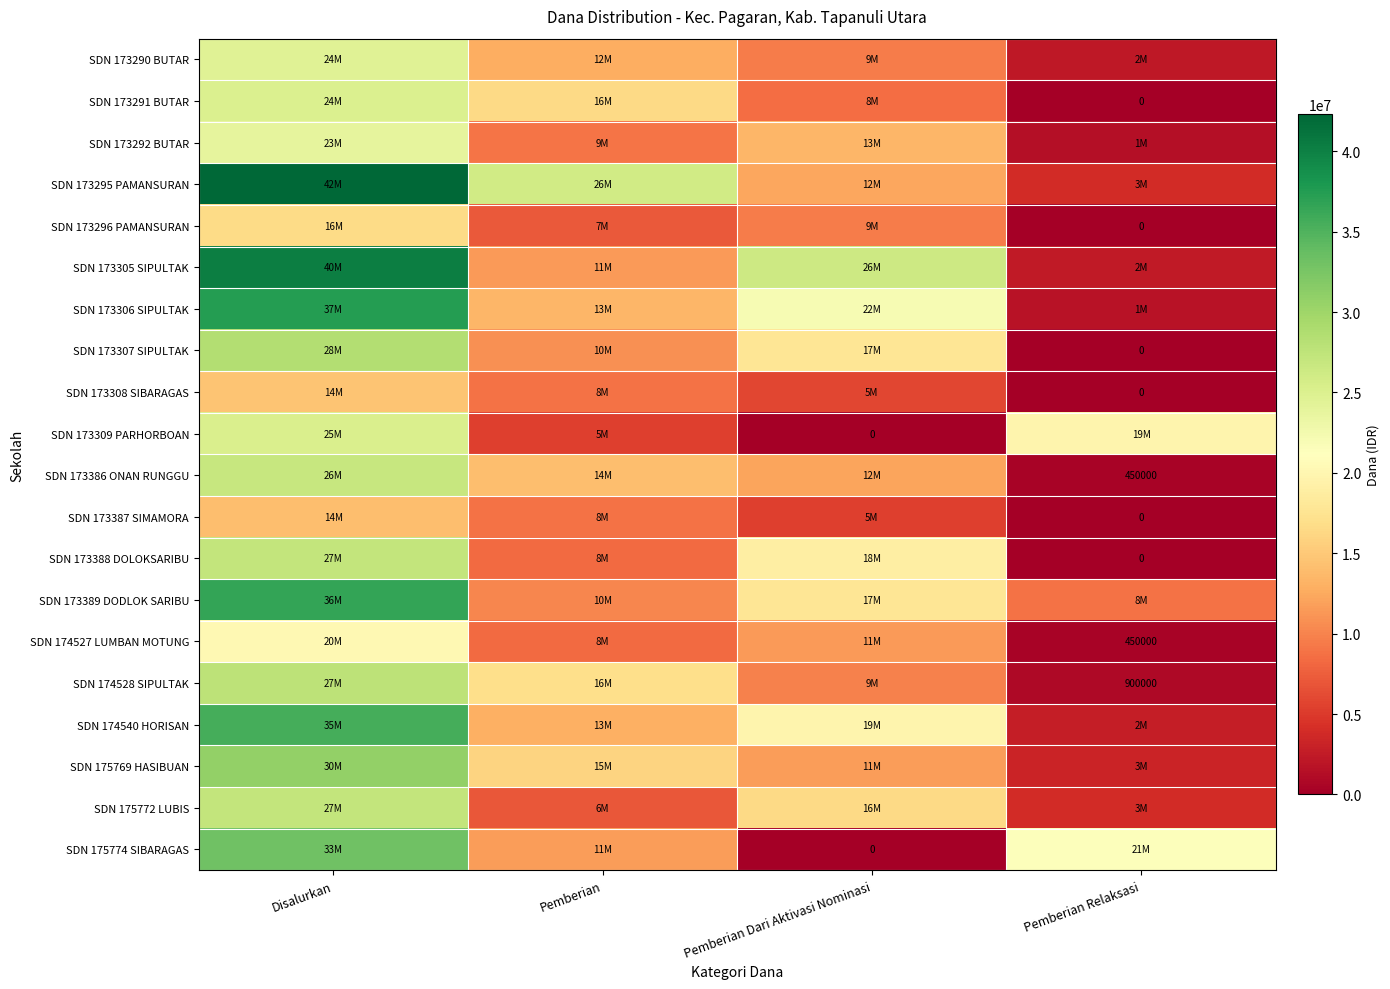

Is it true that SDN 174527 LUMBAN MOTUNG equals 450000 at Pemberian Relaksasi?

True